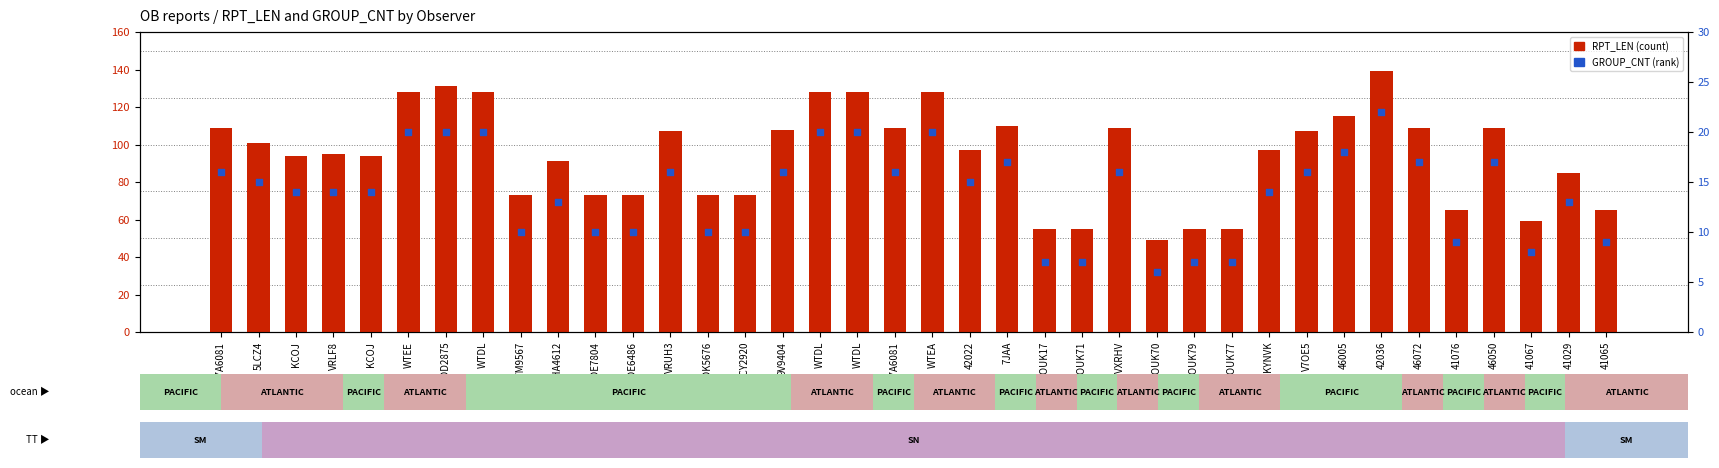

What are all the series names shown in the legend?

RPT_LEN, GROUP_CNT